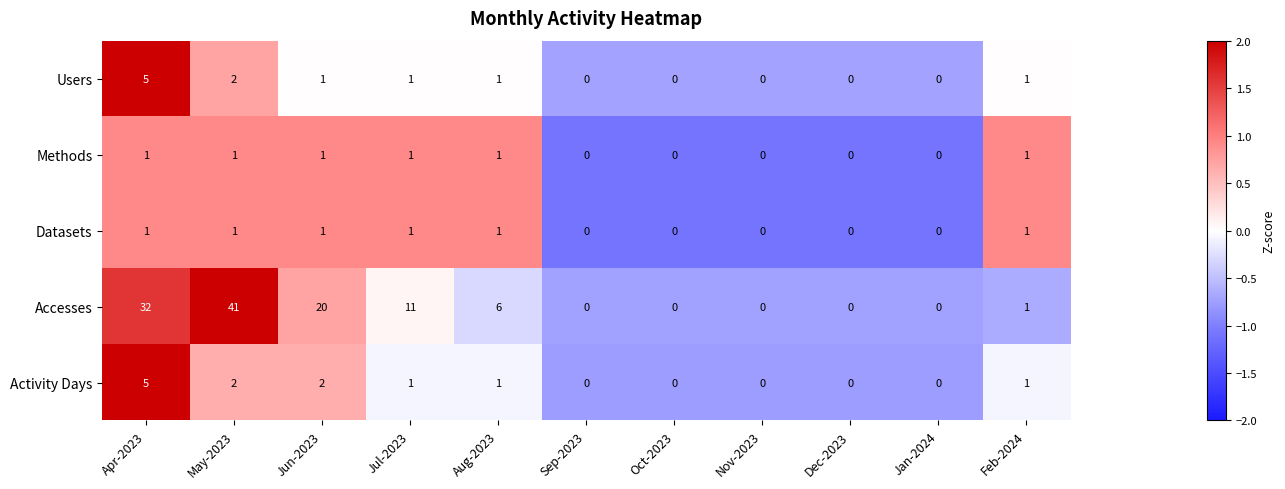

Which series changed the most between May-2023 and Jan-2024?

Accesses